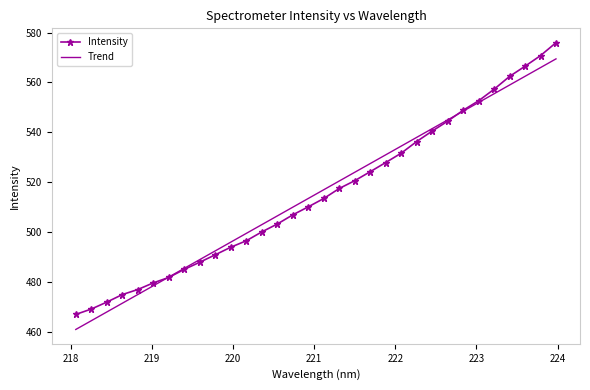

Rank the series by their maximum value, from lowest to highest.

Trend, Intensity